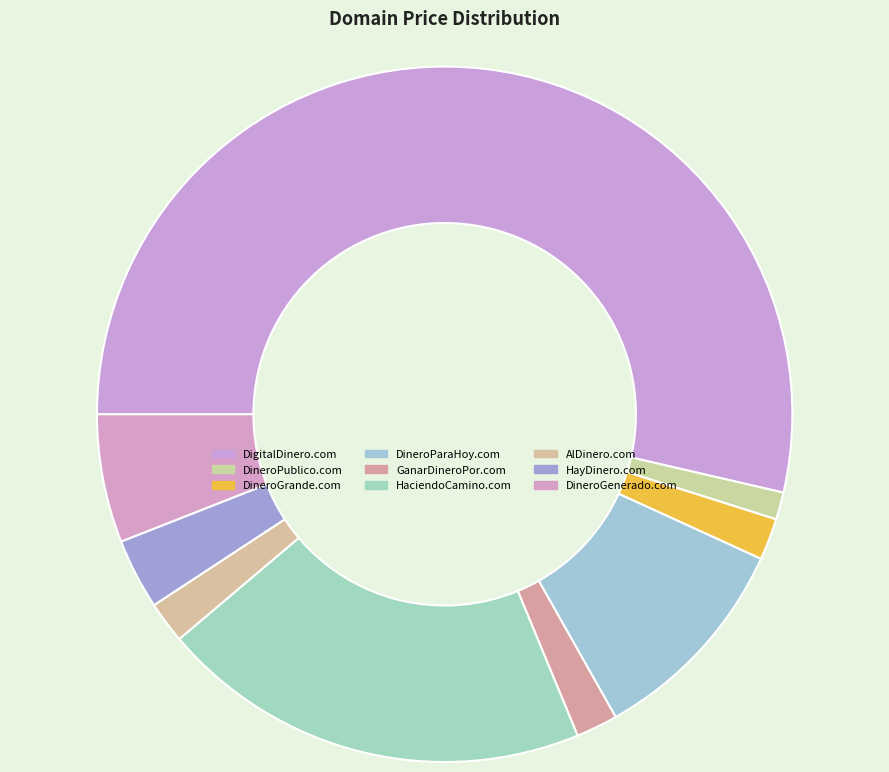

Which has a higher value, GanarDineroPor.com or DineroParaHoy.com?

DineroParaHoy.com